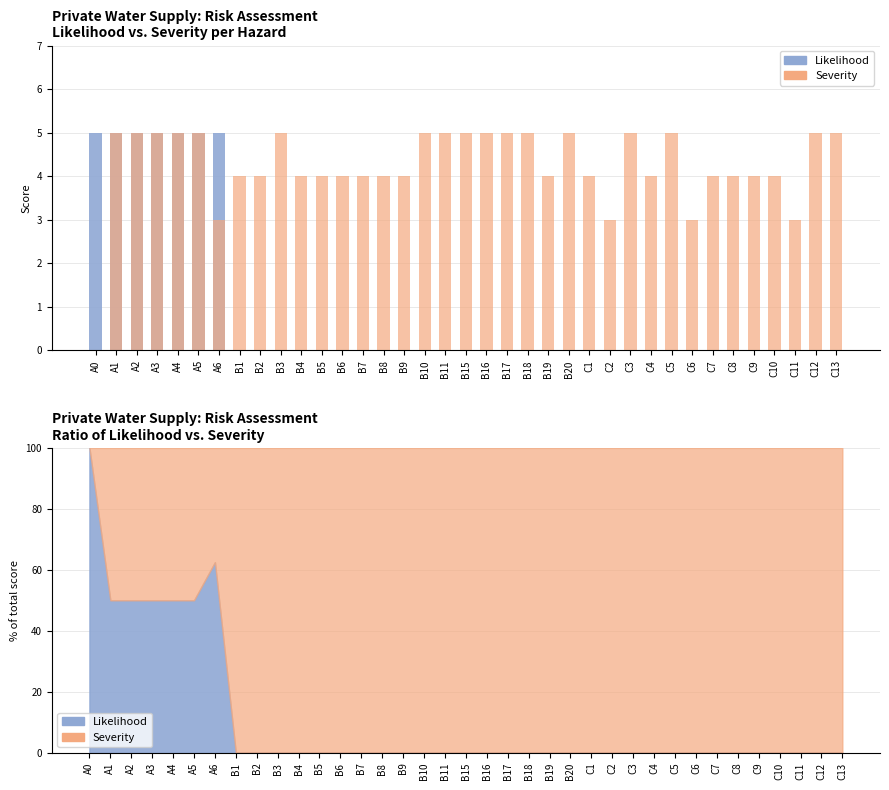

The value of Likelihood at C1 is 0. True or false?

True